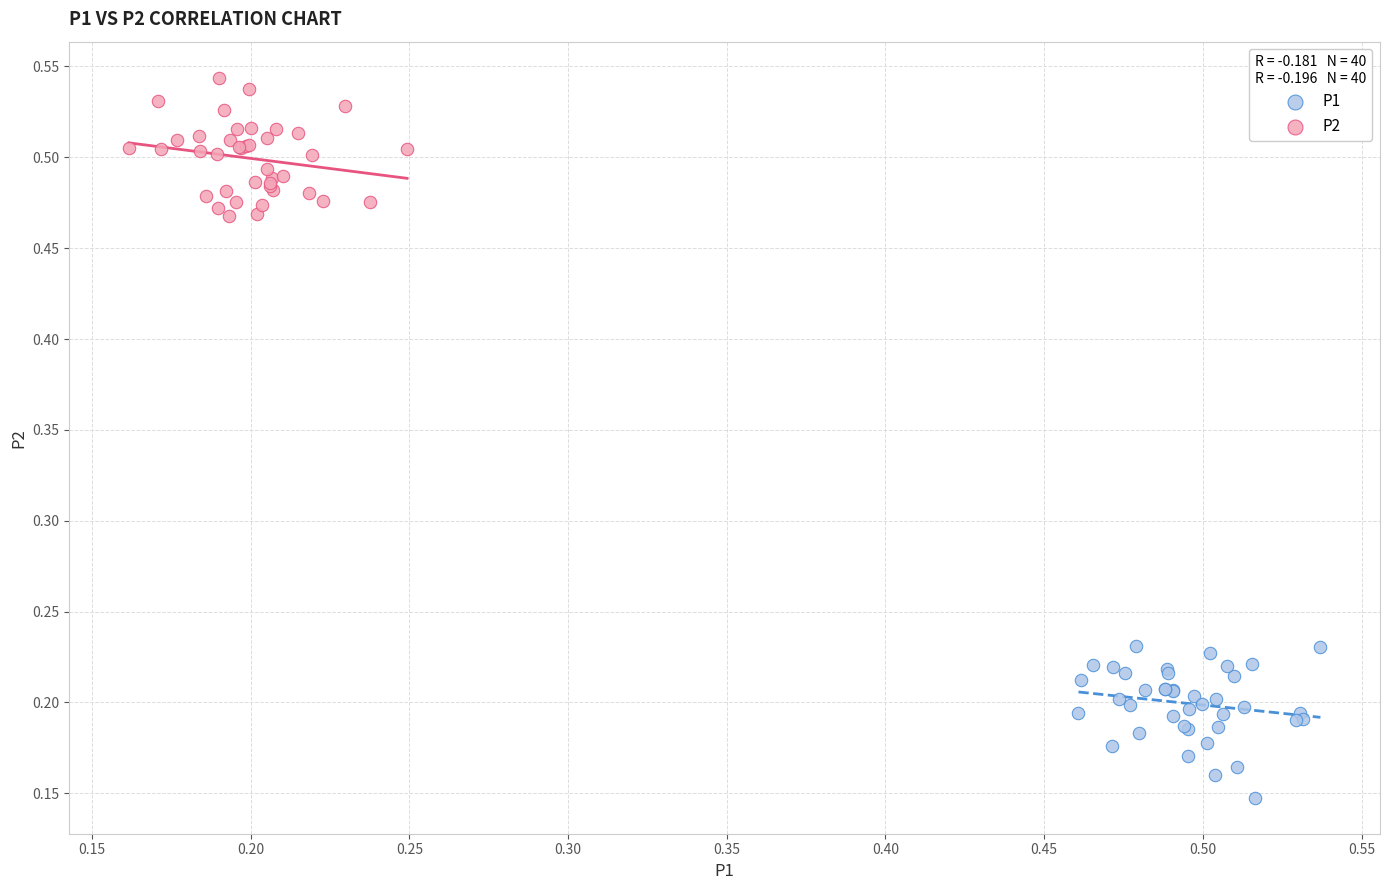

Which series reaches the maximum Y coordinate?

P2